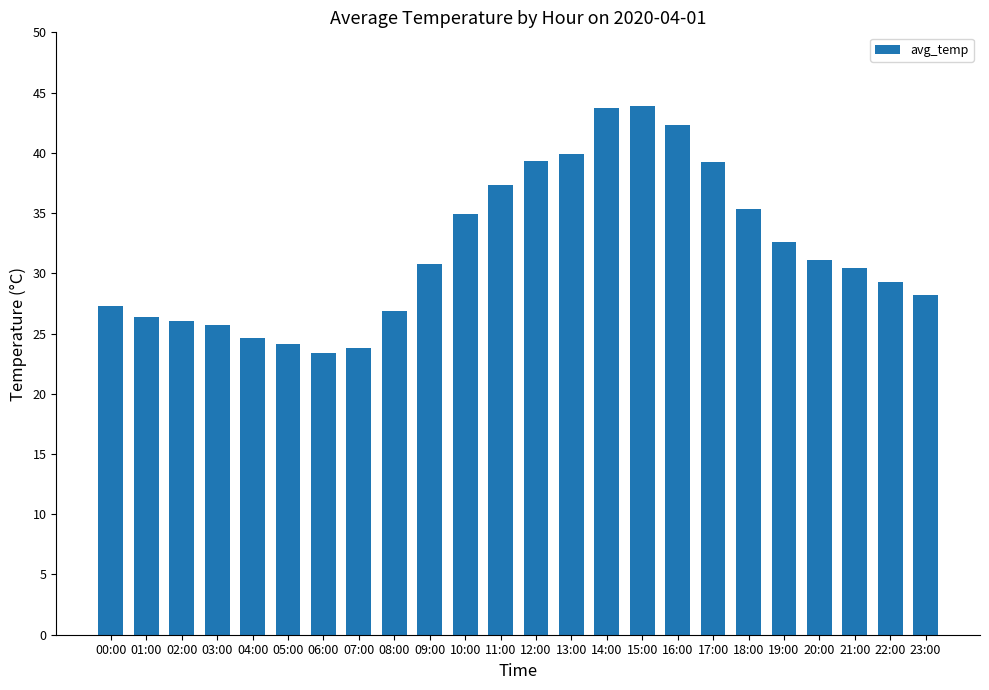

What is the sum of all values?

766.4